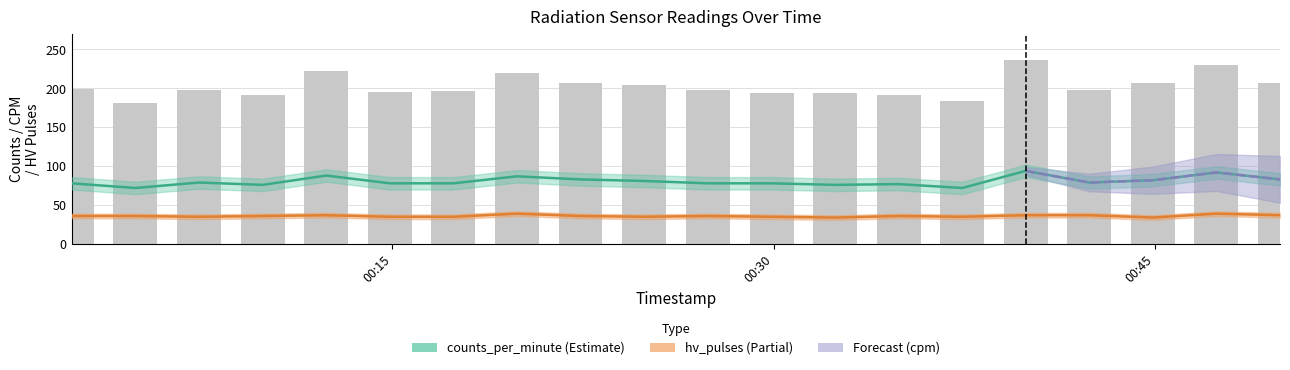

What is the difference between the maximum and minimum values in the counts series?

55